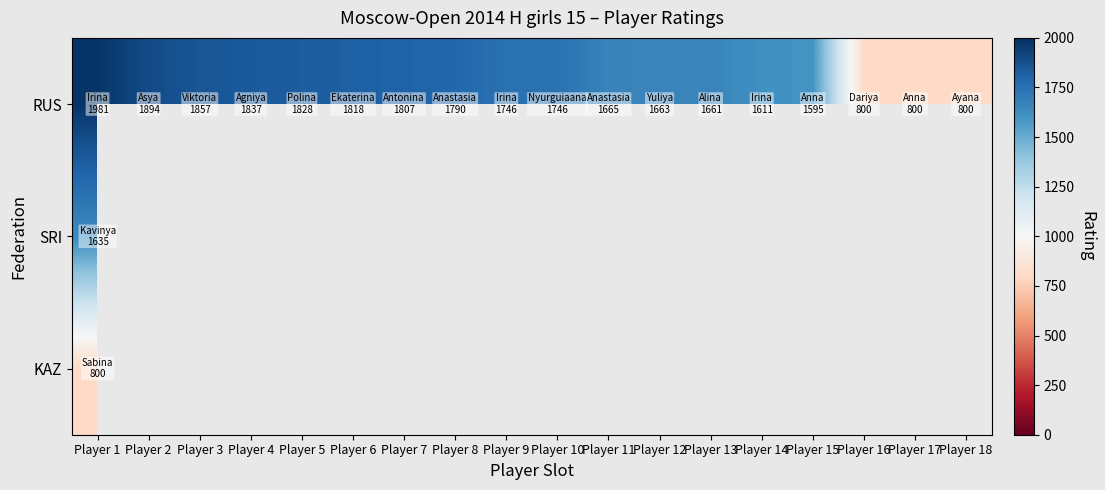

Is it true that KAZ equals 1133.9 at Player 1?

False